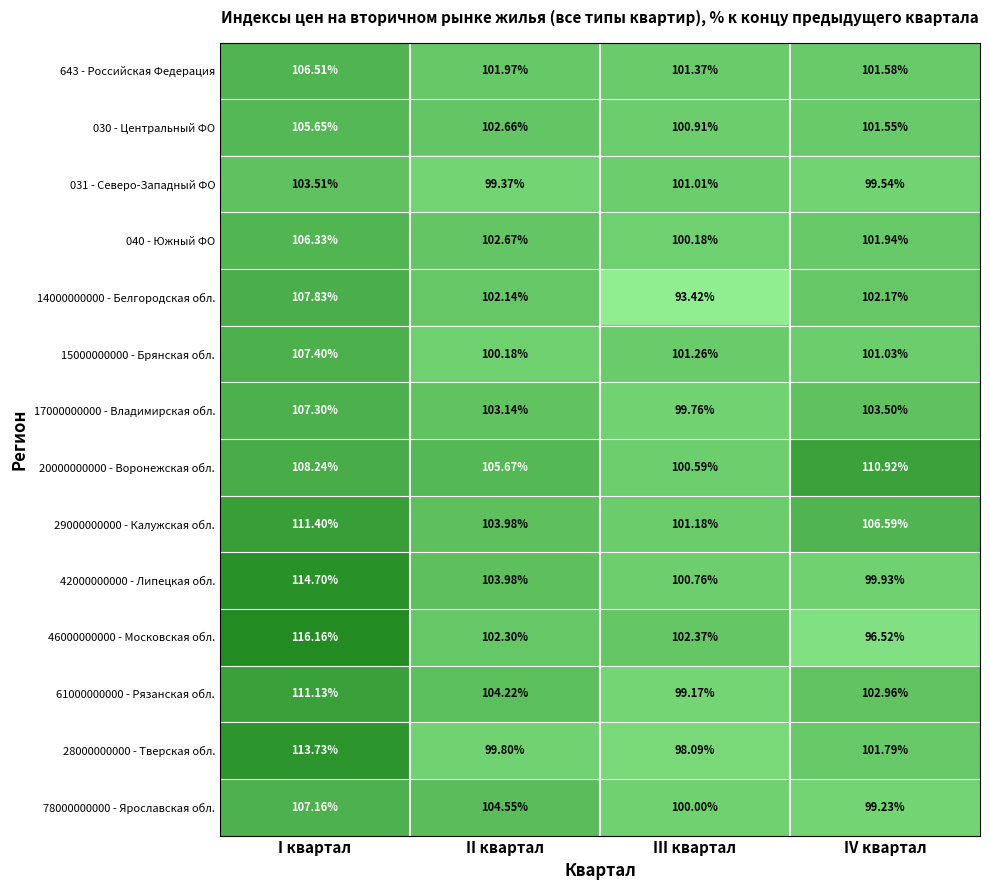

Which category has the lowest value across all series?

III квартал